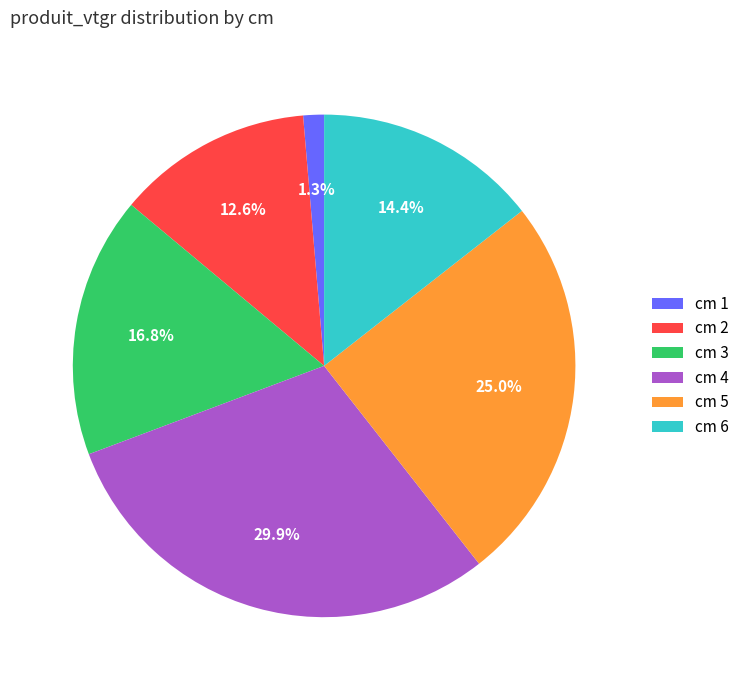

What portion of the pie excludes cm 4?

70.1%